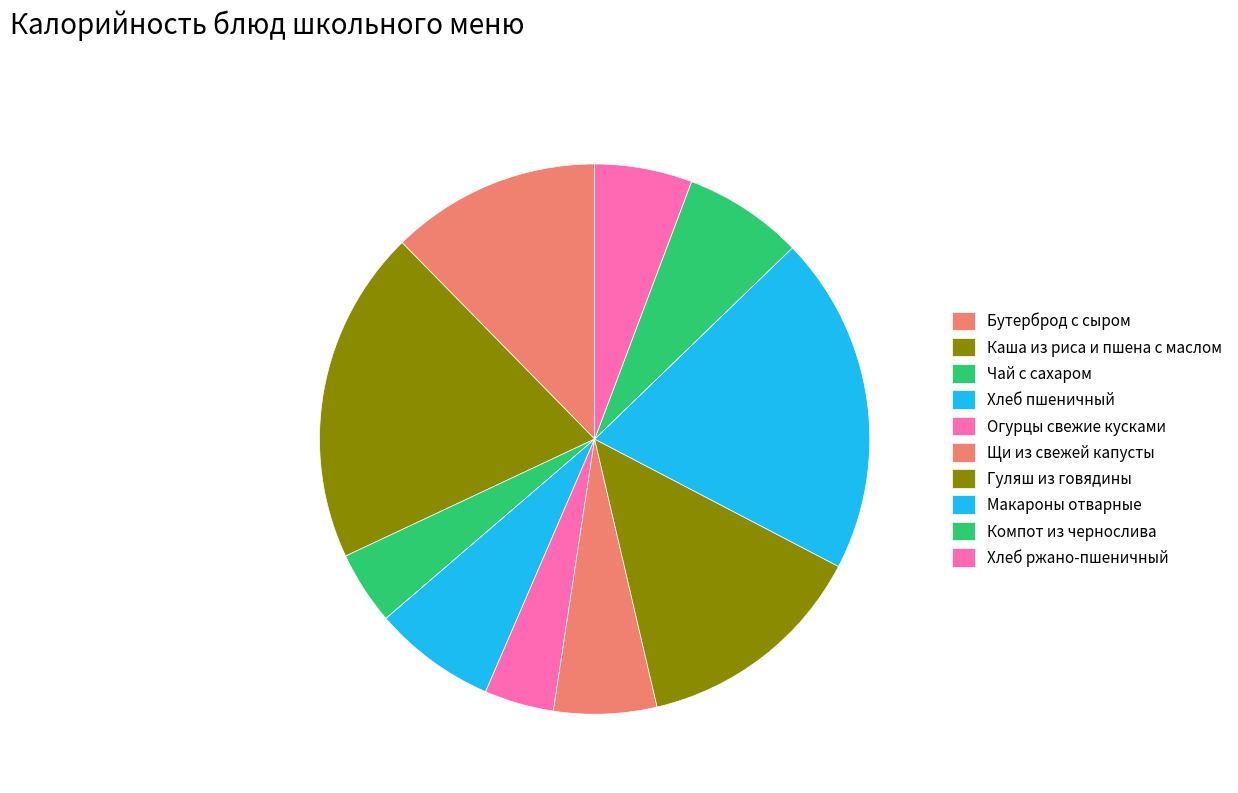

How many slices are in this pie chart?

10